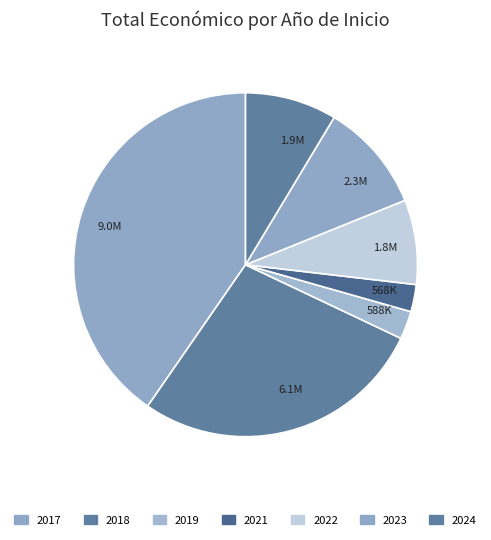

Count the number of slices in the pie.

7